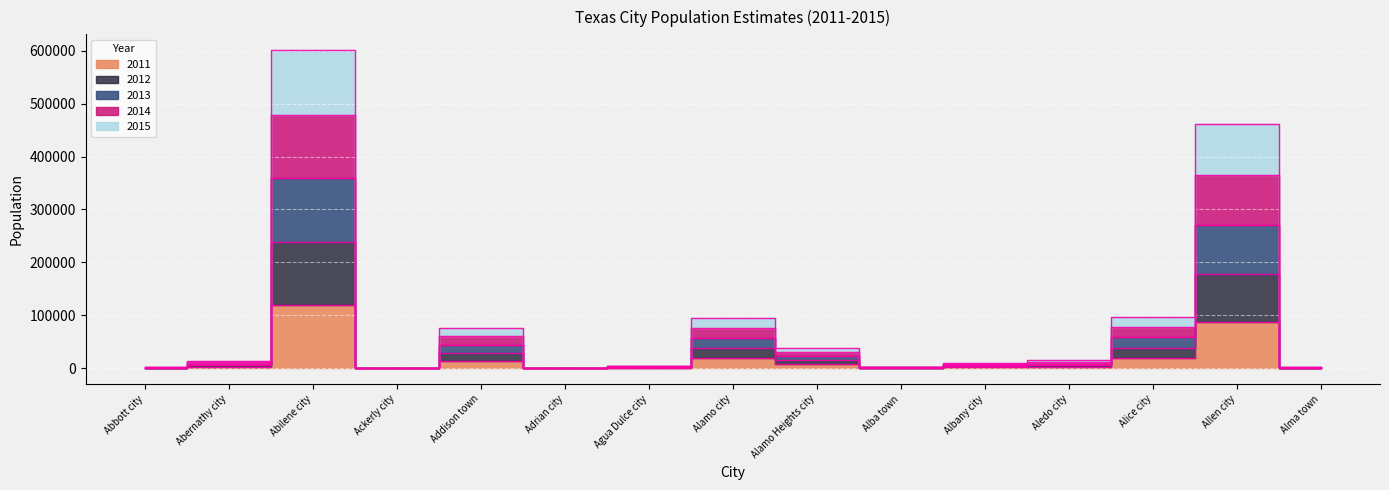

Which series has the largest total across all categories?

2013